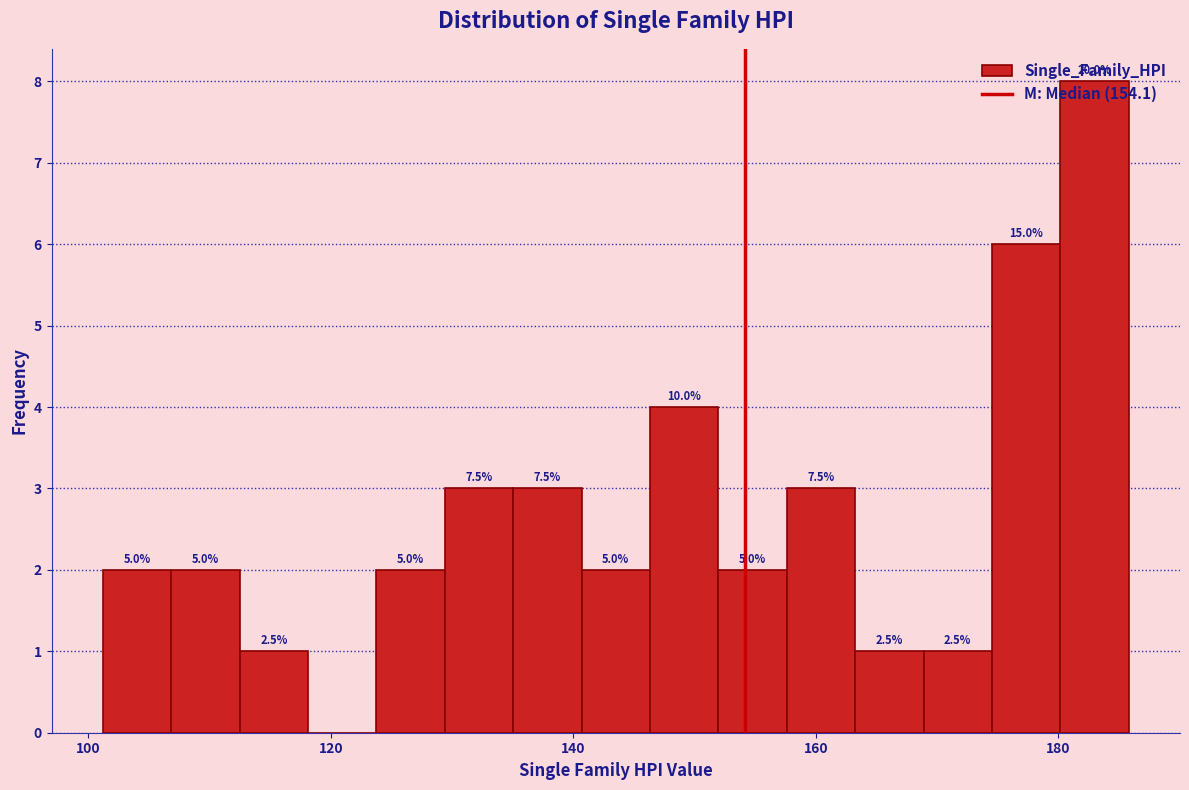

Read against the x-axis, roughly where is the centre of the tallest bar?

182